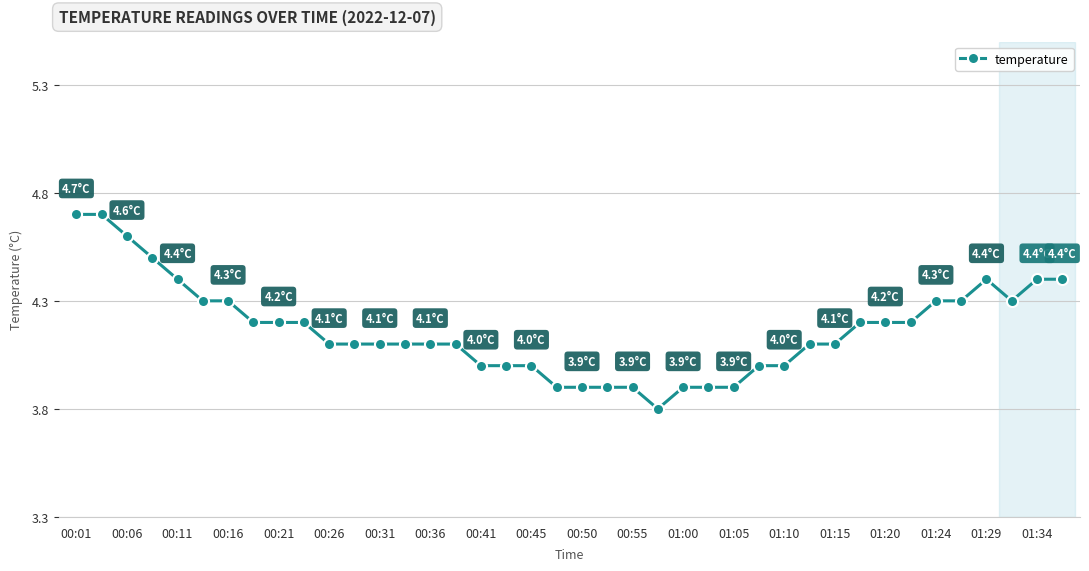

What is the value of the 5th point from the left?

4.4